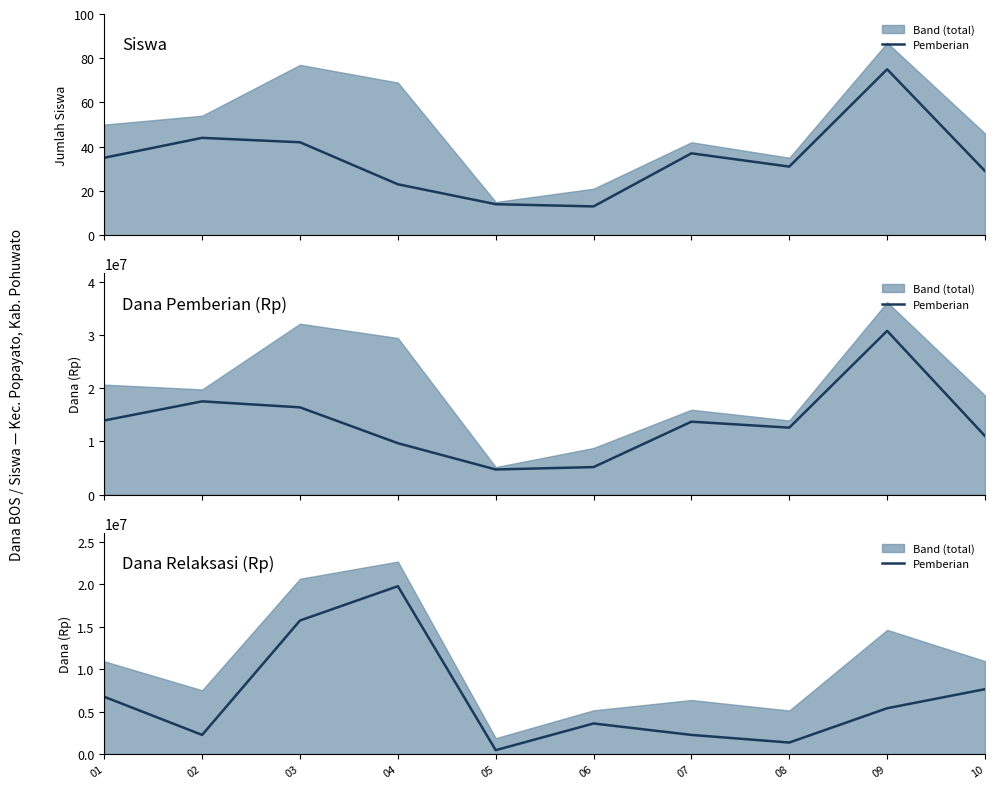

At which category is the sum across all series the highest?

09